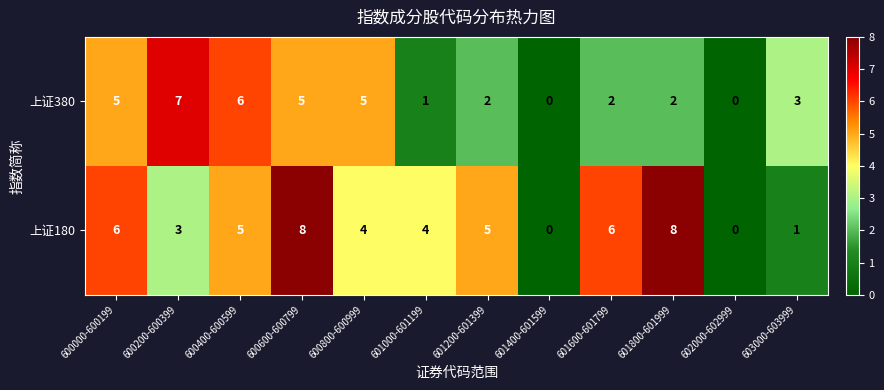

What is the difference between the maximum and minimum values in the 上证180 series?

8